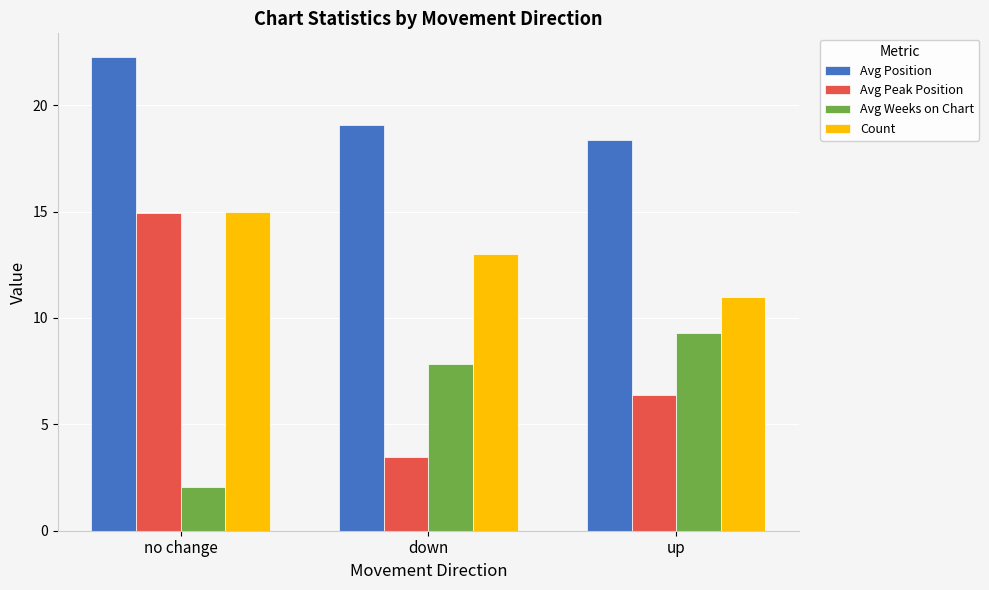

What is the sum of the Count values at up and down?

24.0